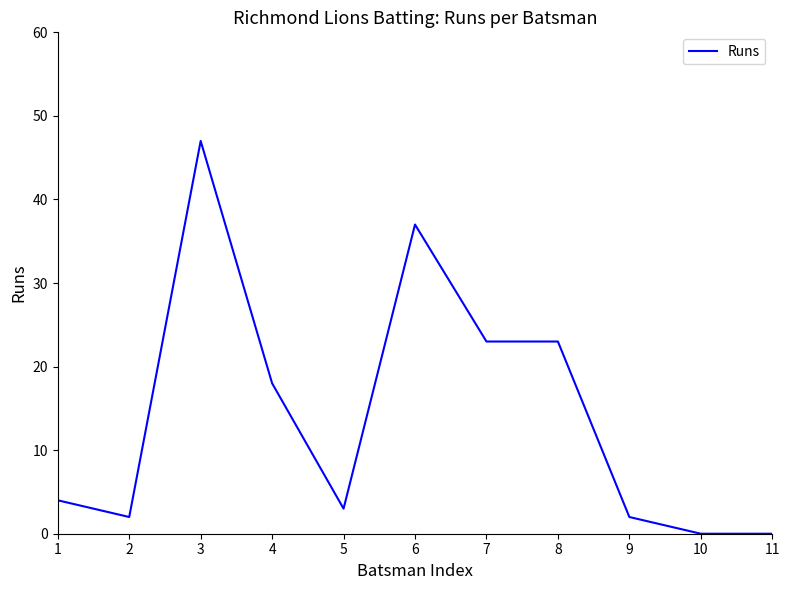

True or false: the data shows 47 at 3.

True